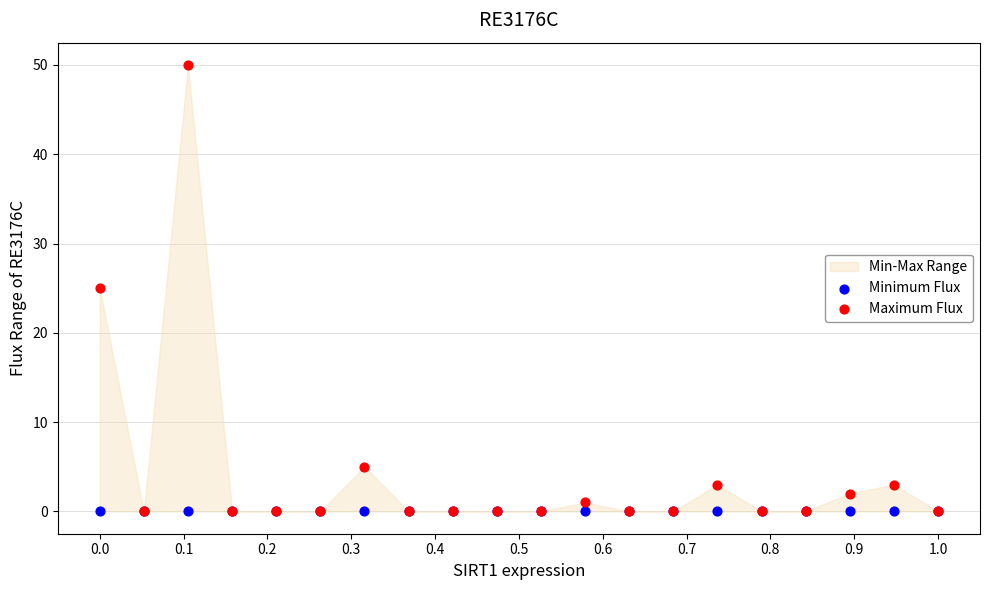

Which series has the widest spread of Y values?

Maximum Flux